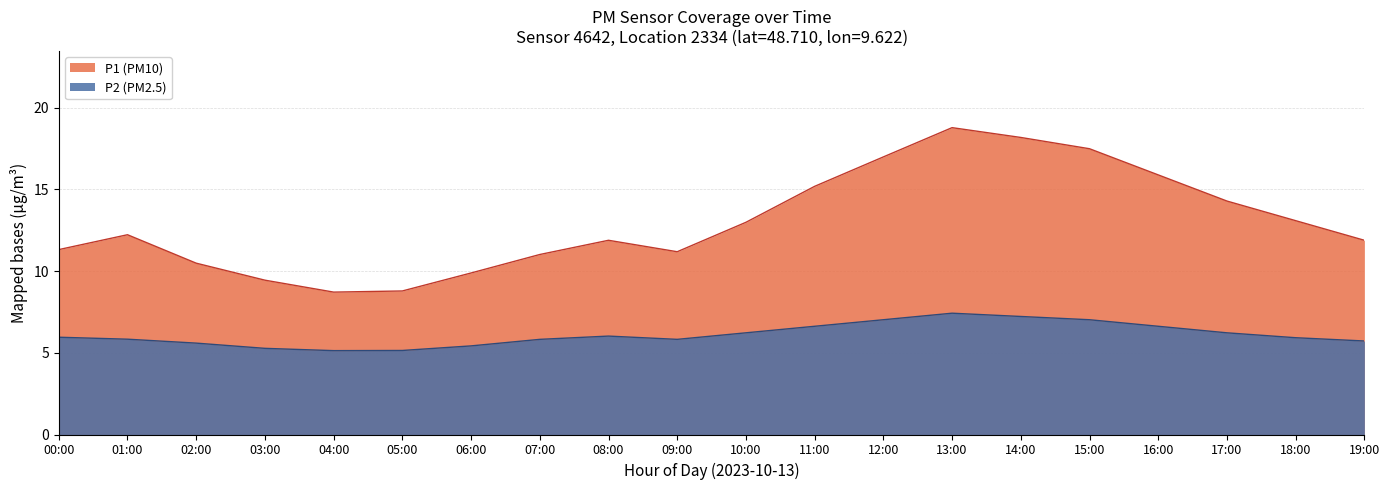

What are all the series names shown in the legend?

P1 (PM10), P2 (PM2.5)